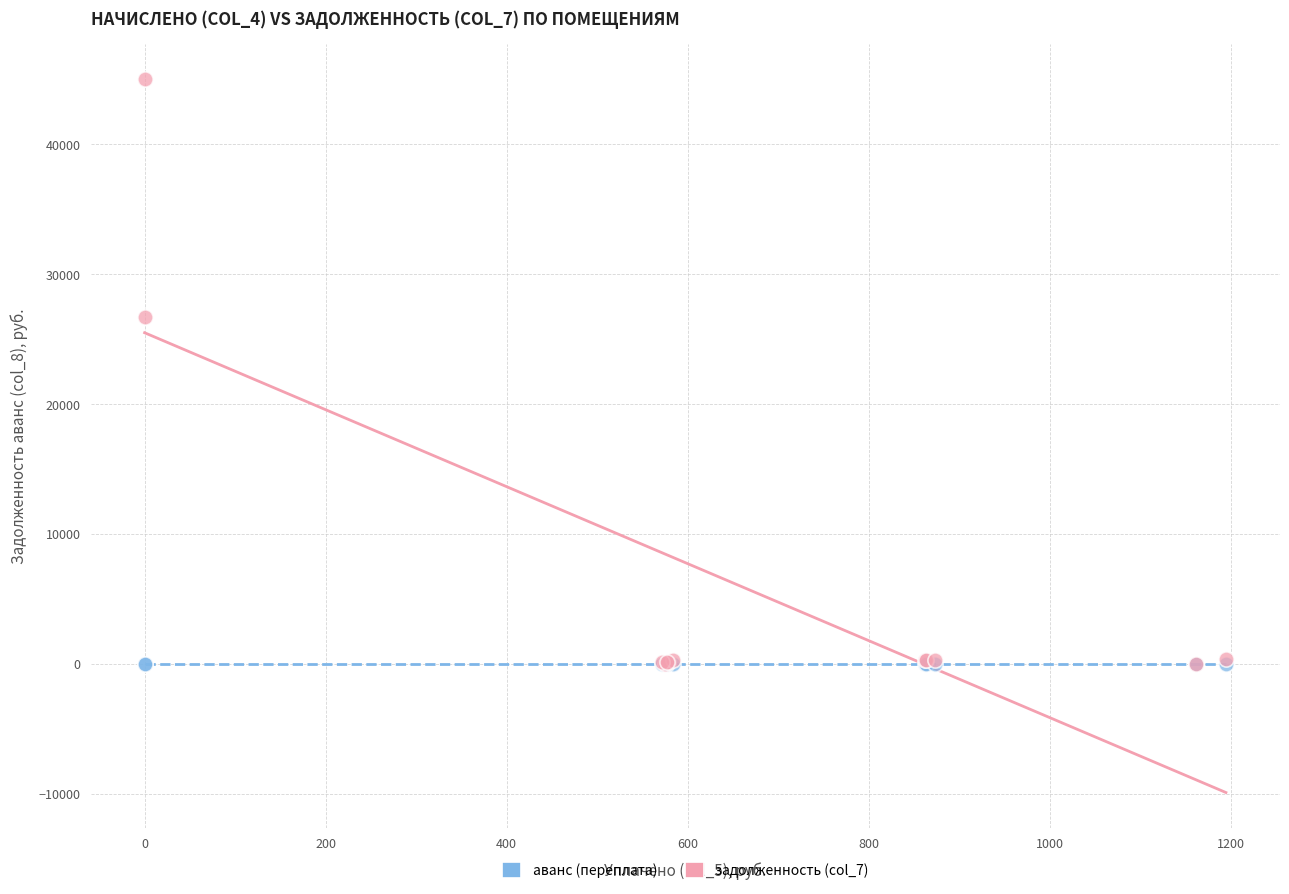

What are all the series names shown in the legend?

аванс (переплата), задолженность (col_7)